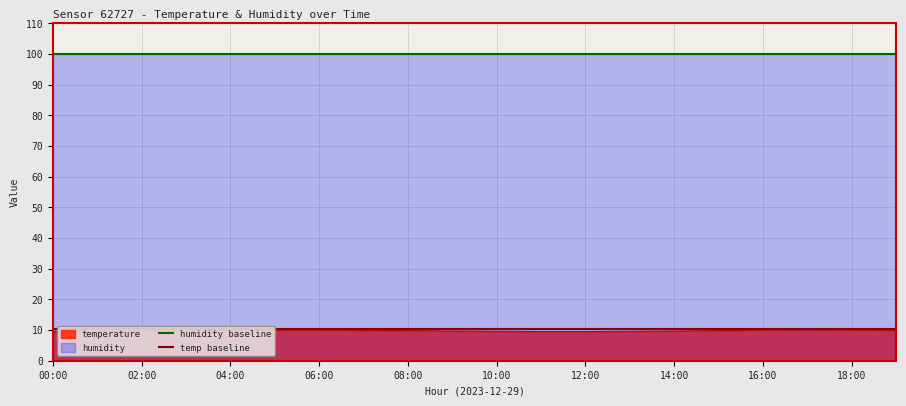

How many lines are shown in the chart?

2